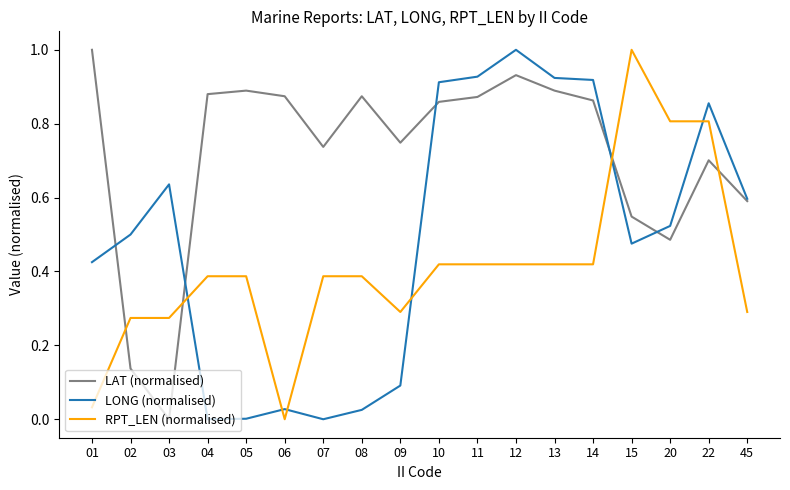

At which label is RPT_LEN (normalised) closest to 0?

06